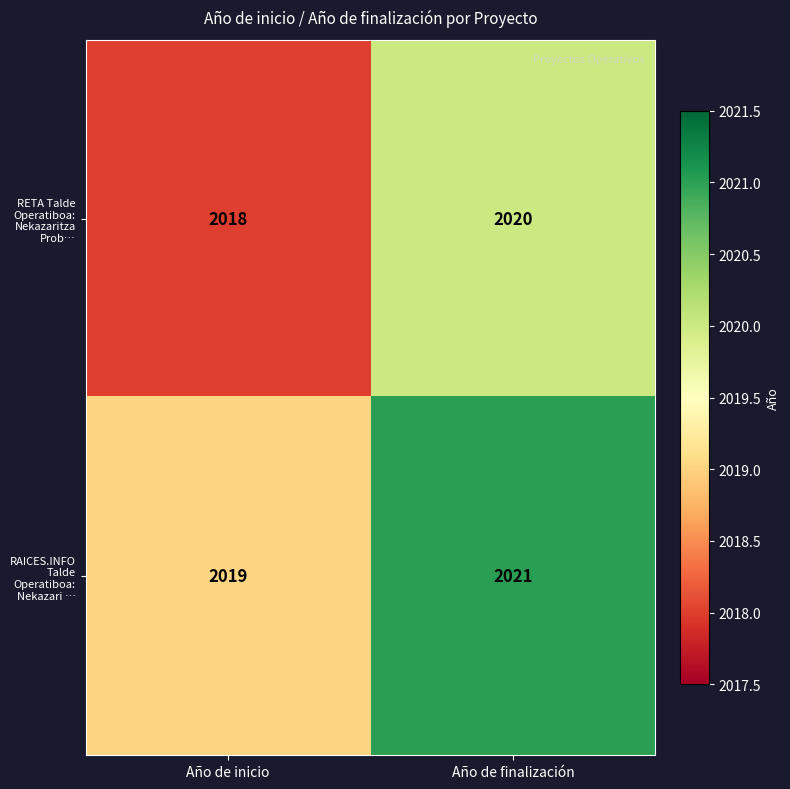

What is the sum of all RAICES.INFO Talde Operatiboa: Nekazari … values?

4040